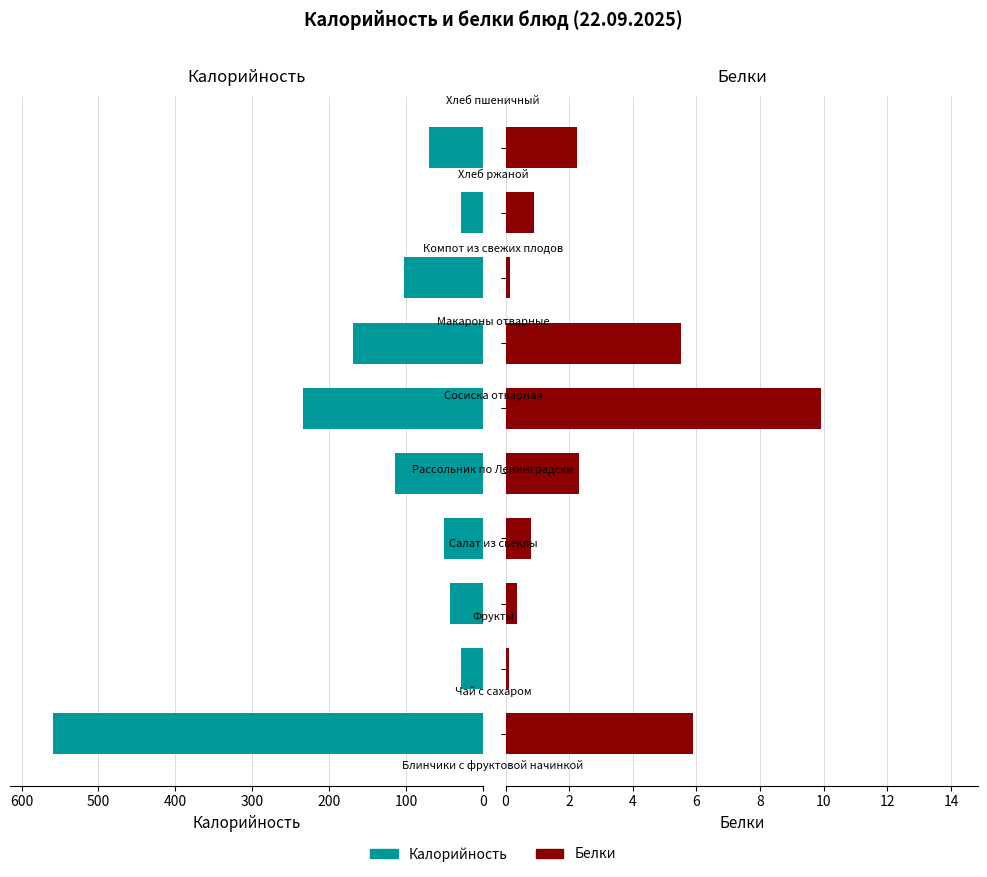

What is the difference between the maximum and minimum values in the Калорийность series?

530.7